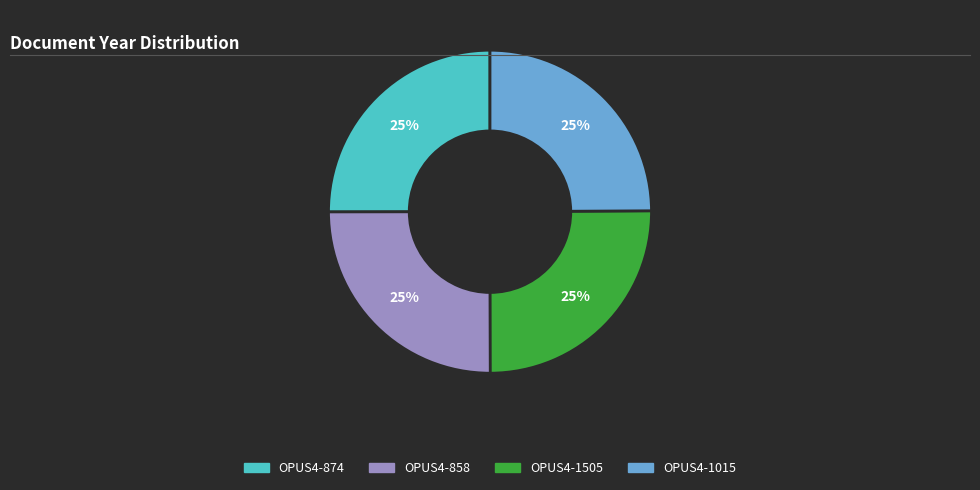

Is it true that OPUS4-1505 is 25% of the pie?

True